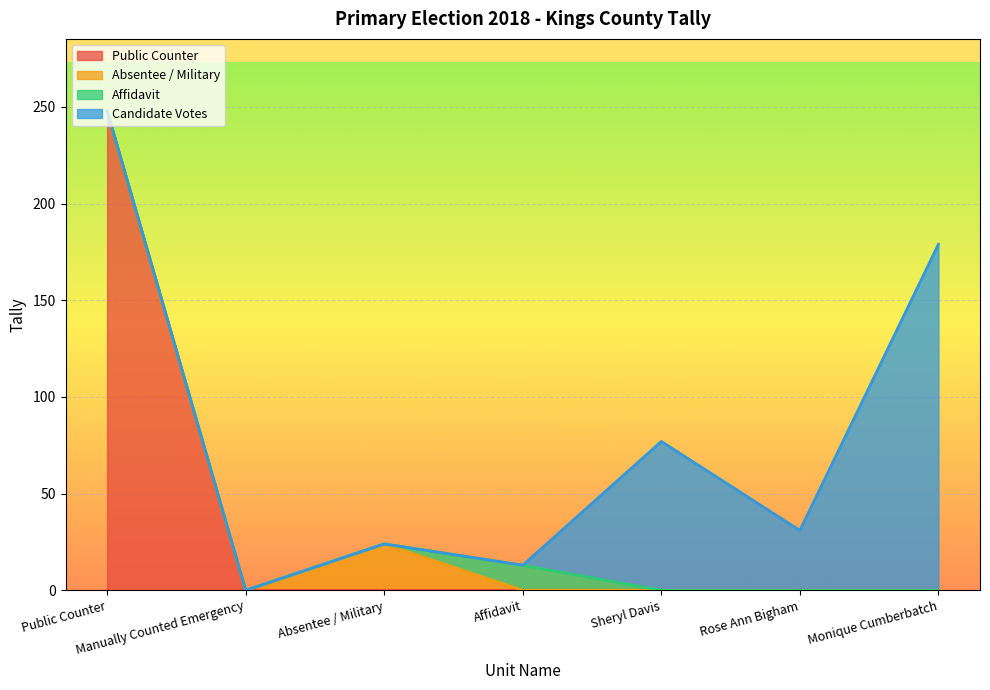

Where is the first local minimum for Tally?

Manually Counted Emergency